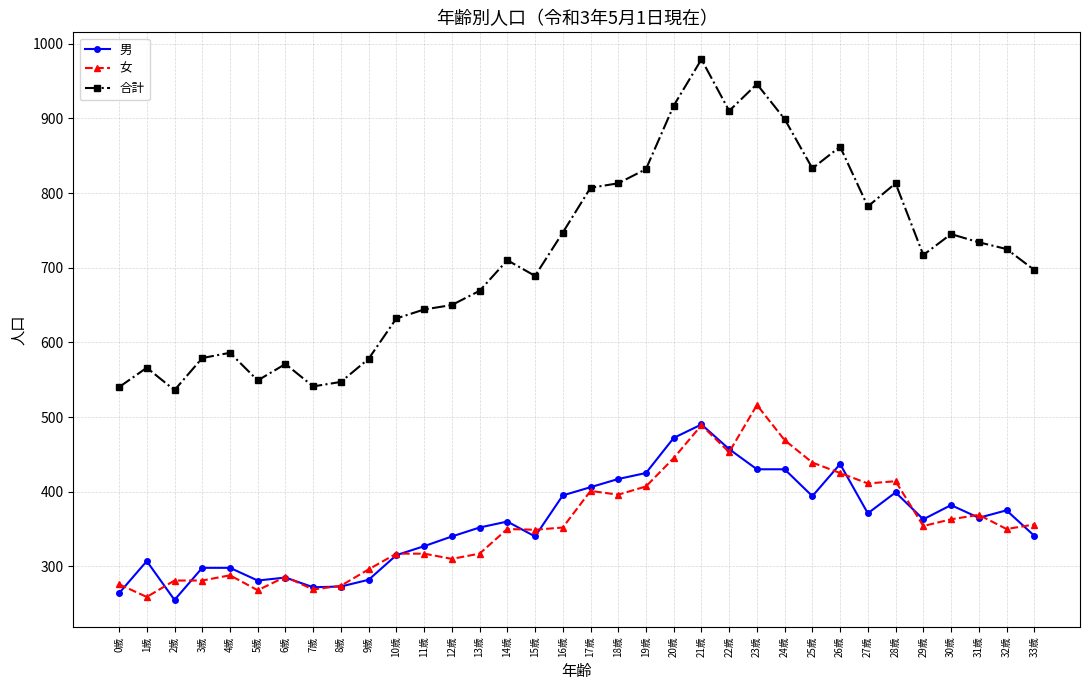

True or false: 男 and 合計 cross at least once.

False